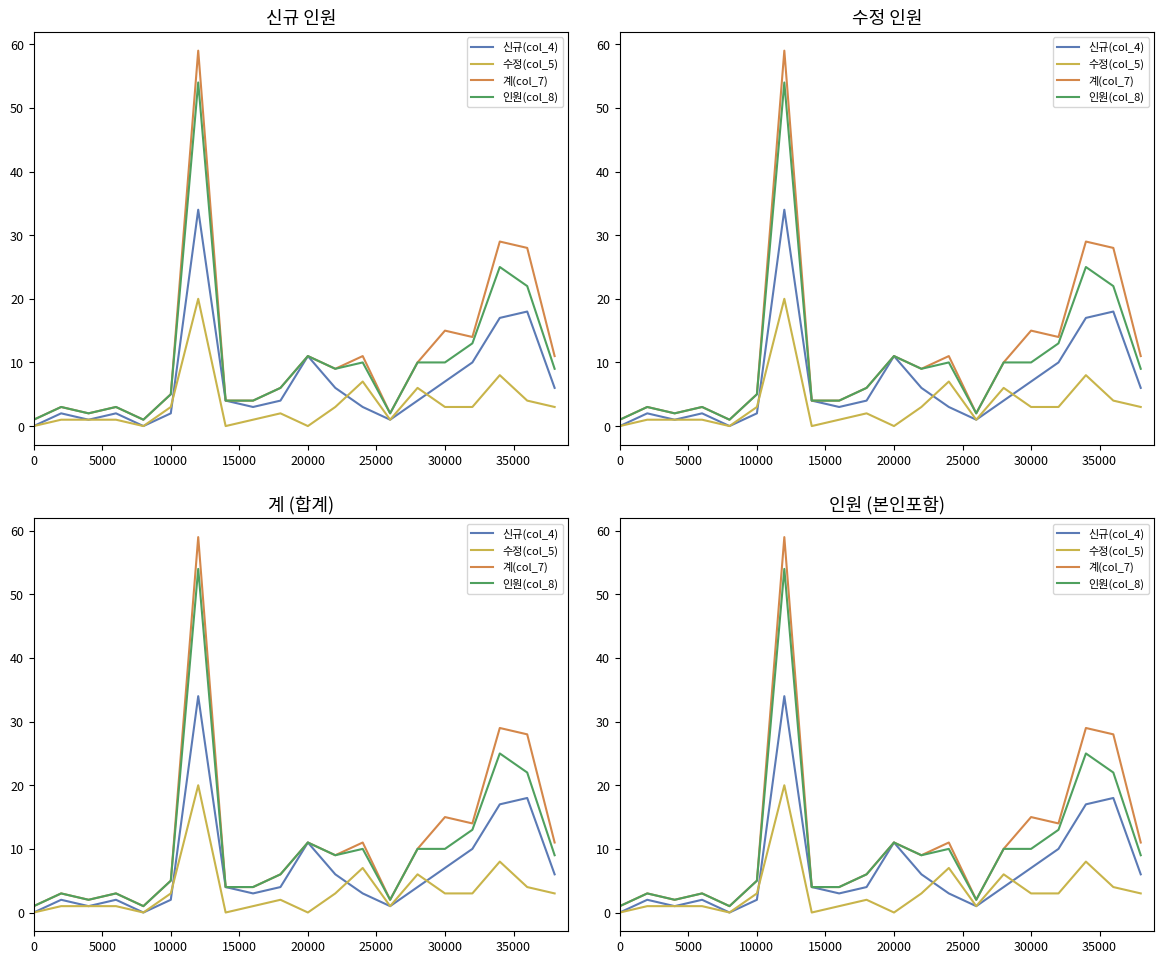

Reading left to right, extract all data points from this chart.

신규(col_4): 0	2	1	2	0	2	34	4	3	4	11	6	3	1	4	7	10	17	18	6
수정(col_5): 0	1	1	1	0	3	20	0	1	2	0	3	7	1	6	3	3	8	4	3
계(col_7): 1	3	2	3	1	5	59	4	4	6	11	9	11	2	10	15	14	29	28	11
인원(col_8): 1	3	2	3	1	5	54	4	4	6	11	9	10	2	10	10	13	25	22	9